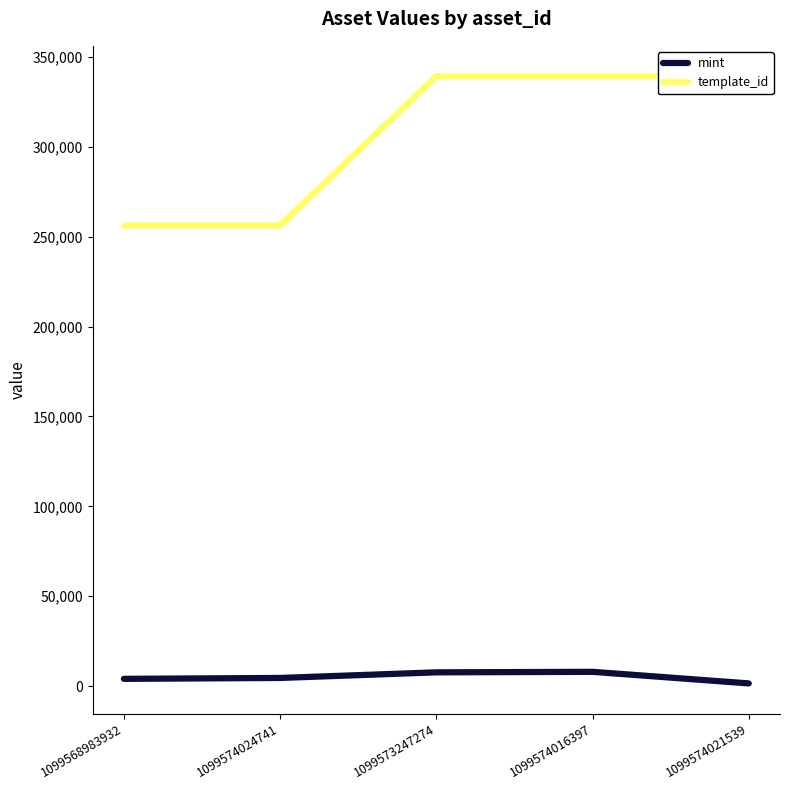

The value of mint at 1099574016397 is 10665. True or false?

False